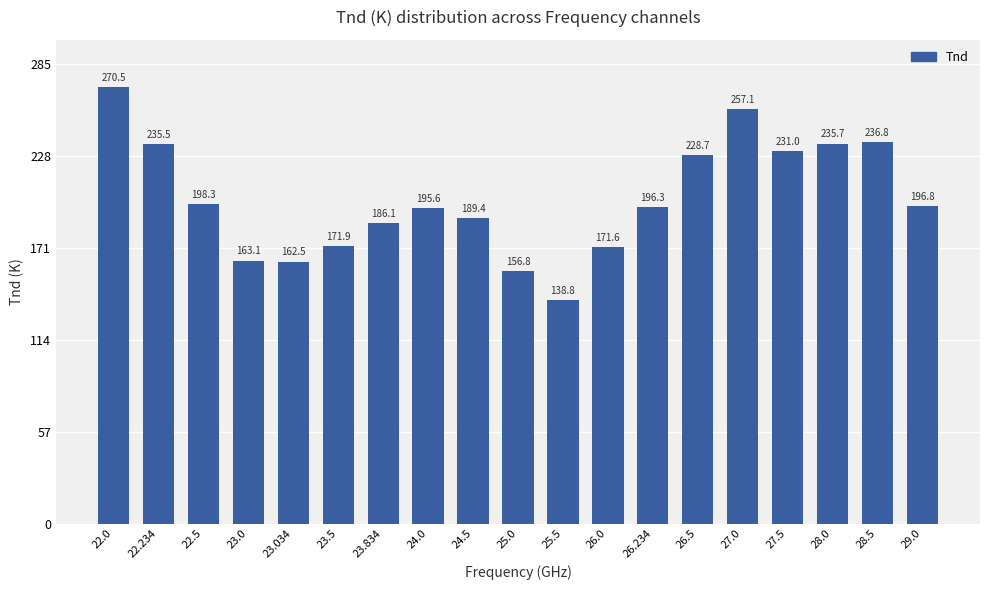

The chart shows a value of 205.3 at 25.5. True or false?

False